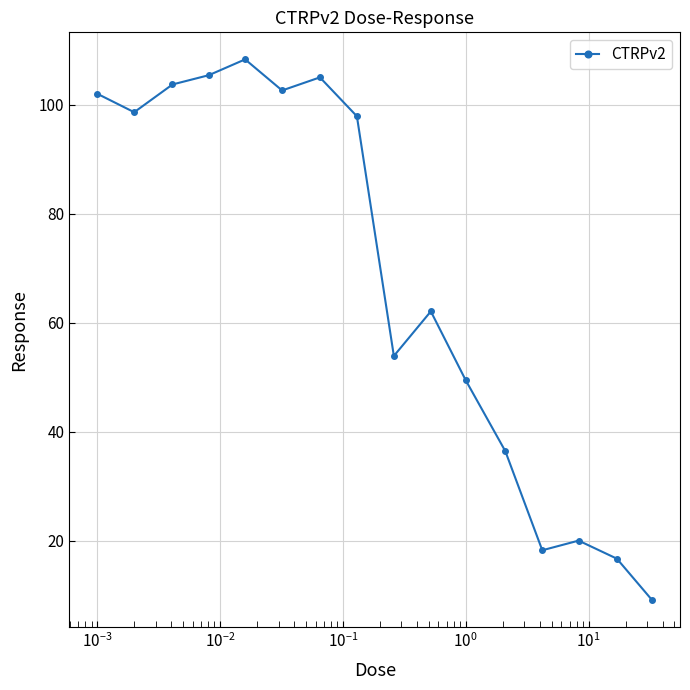

True or false: there are more than 1 points higher than both neighbors.

True